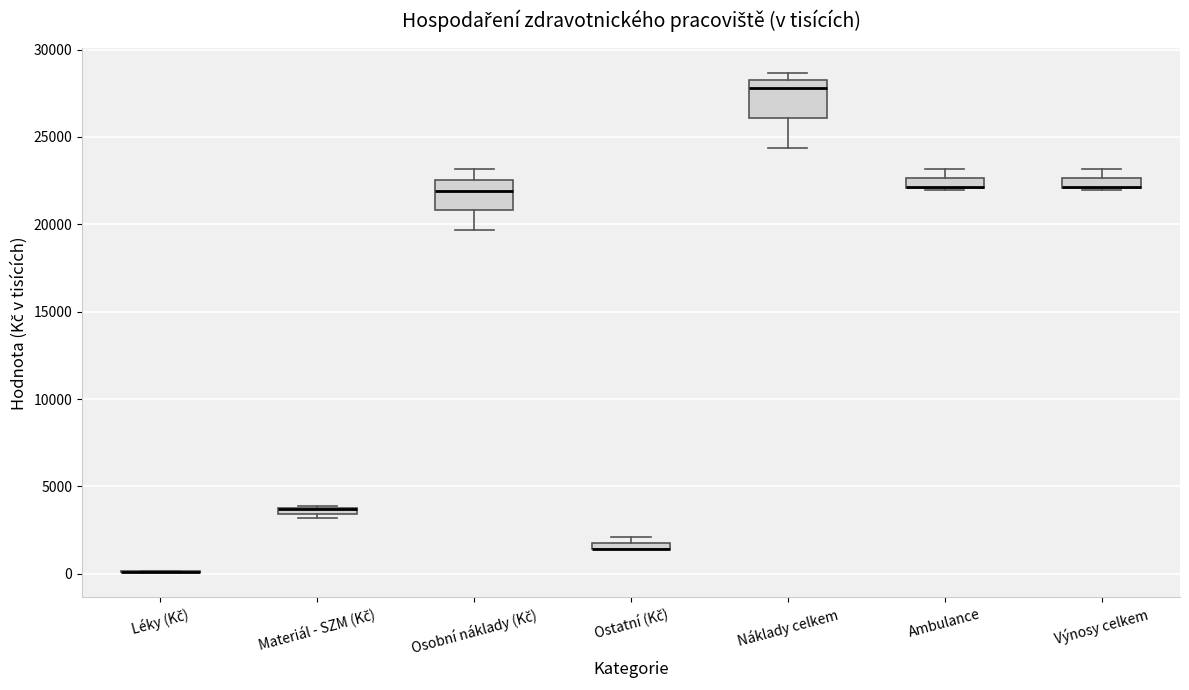

Where is the upper edge of the box for Materiál - SZM (Kč) on the y-axis? The values are not printed on the chart, so give them approximately, as read against the axis.

4000